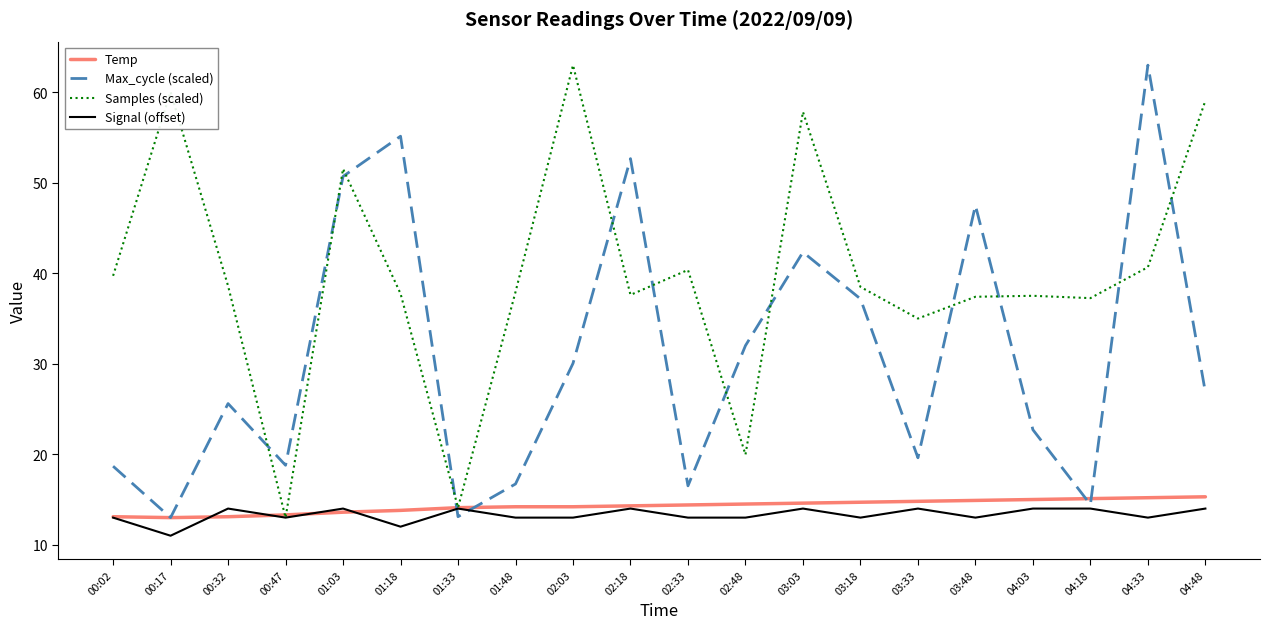

What is the total value across all series at 01:03?

129.8